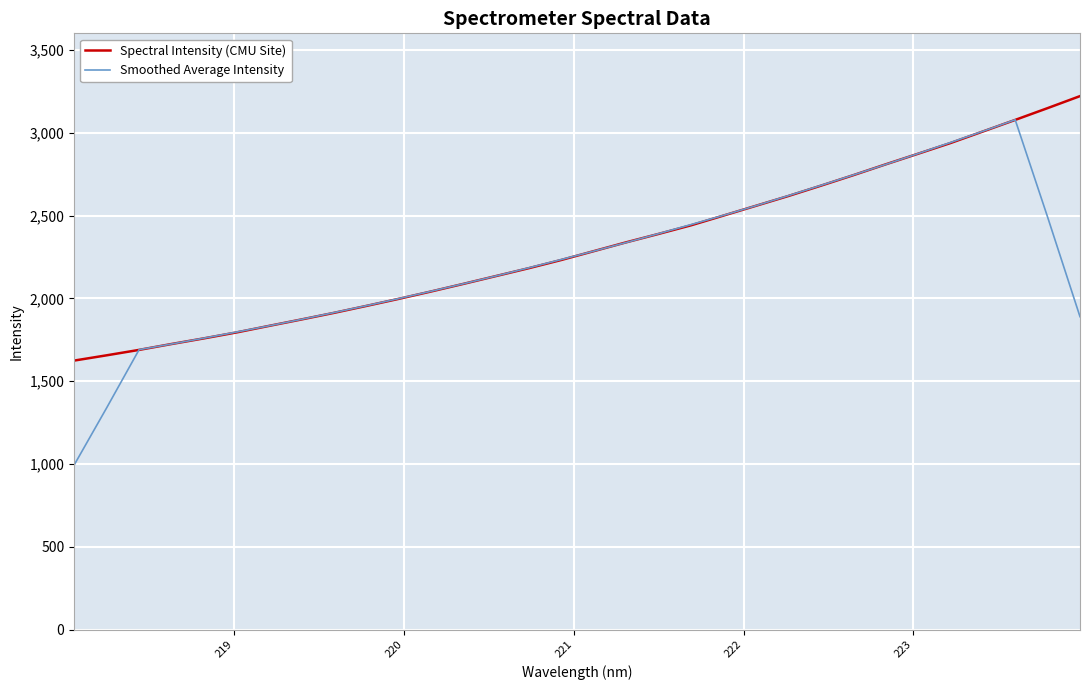

What is the greatest value displayed?

3221.0